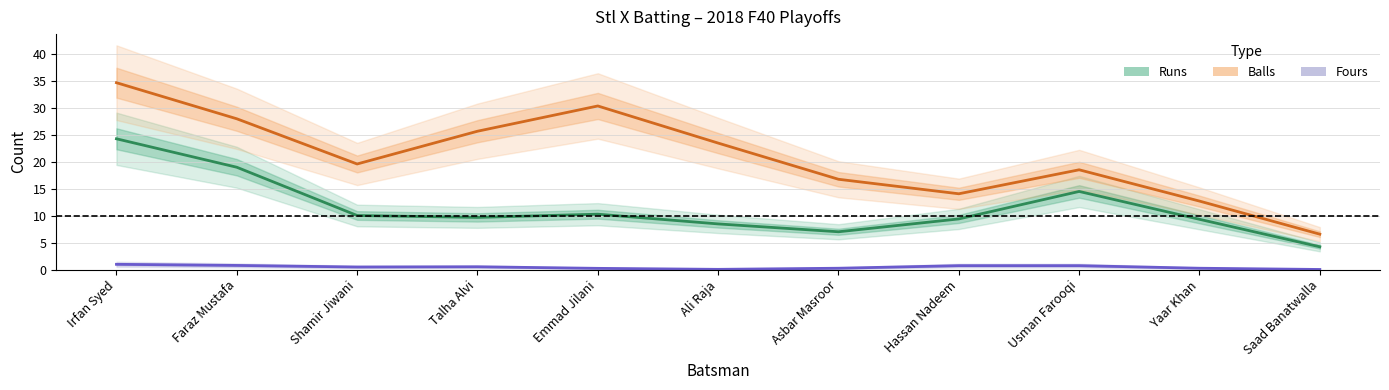

Reading left to right, list all the values displayed in this chart.

Runs: Irfan Syed=24.2	Faraz Mustafa=19.0	Shamir Jiwani=10.0	Talha Alvi=9.7	Emmad Jilani=10.3	Ali Raja=8.5	Asbar Masroor=7.0	Hassan Nadeem=9.4	Usman Farooqi=14.5	Yaar Khan=9.3	Saad Banatwalla=4.2
Balls: Irfan Syed=34.6	Faraz Mustafa=27.9	Shamir Jiwani=19.6	Talha Alvi=25.6	Emmad Jilani=30.3	Ali Raja=23.4	Asbar Masroor=16.7	Hassan Nadeem=14.0	Usman Farooqi=18.5	Yaar Khan=12.7	Saad Banatwalla=6.6
Fours: Irfan Syed=1.0	Faraz Mustafa=0.8	Shamir Jiwani=0.5	Talha Alvi=0.5	Emmad Jilani=0.2	Ali Raja=0.0	Asbar Masroor=0.3	Hassan Nadeem=0.7	Usman Farooqi=0.7	Yaar Khan=0.3	Saad Banatwalla=0.0